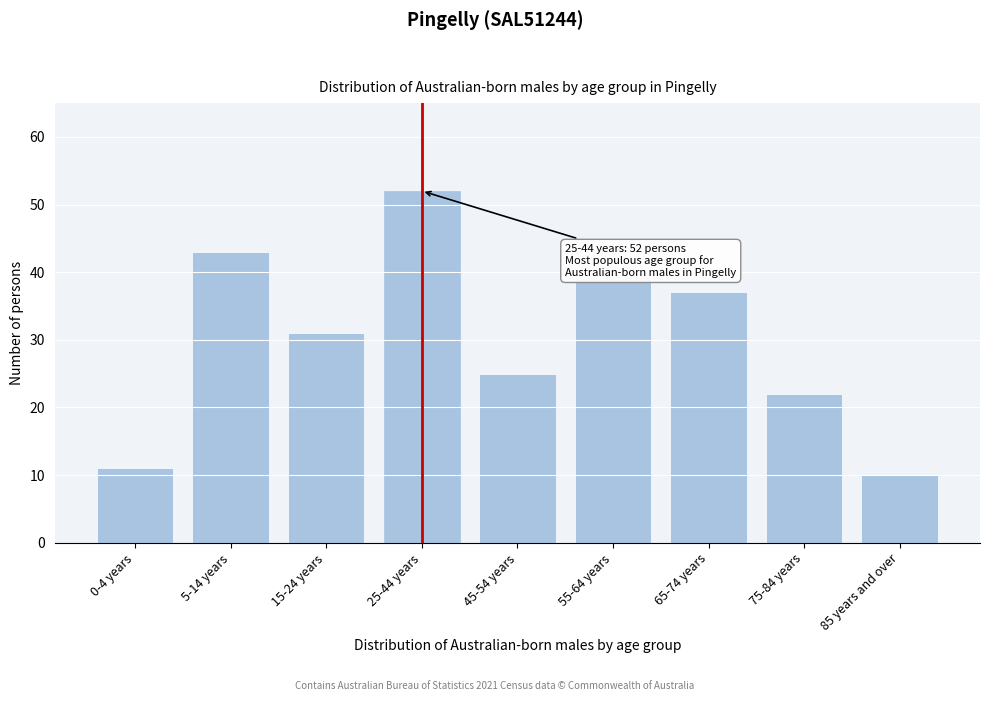

Reading right to left, list all the values displayed in this chart.

10	22	37	39	25	52	31	43	11